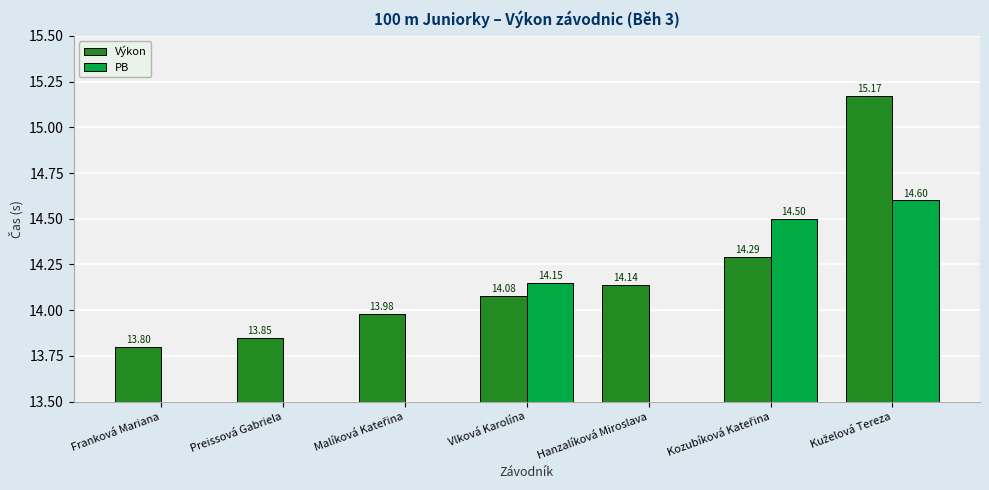

What are all the series names shown in the legend?

Výkon, PB